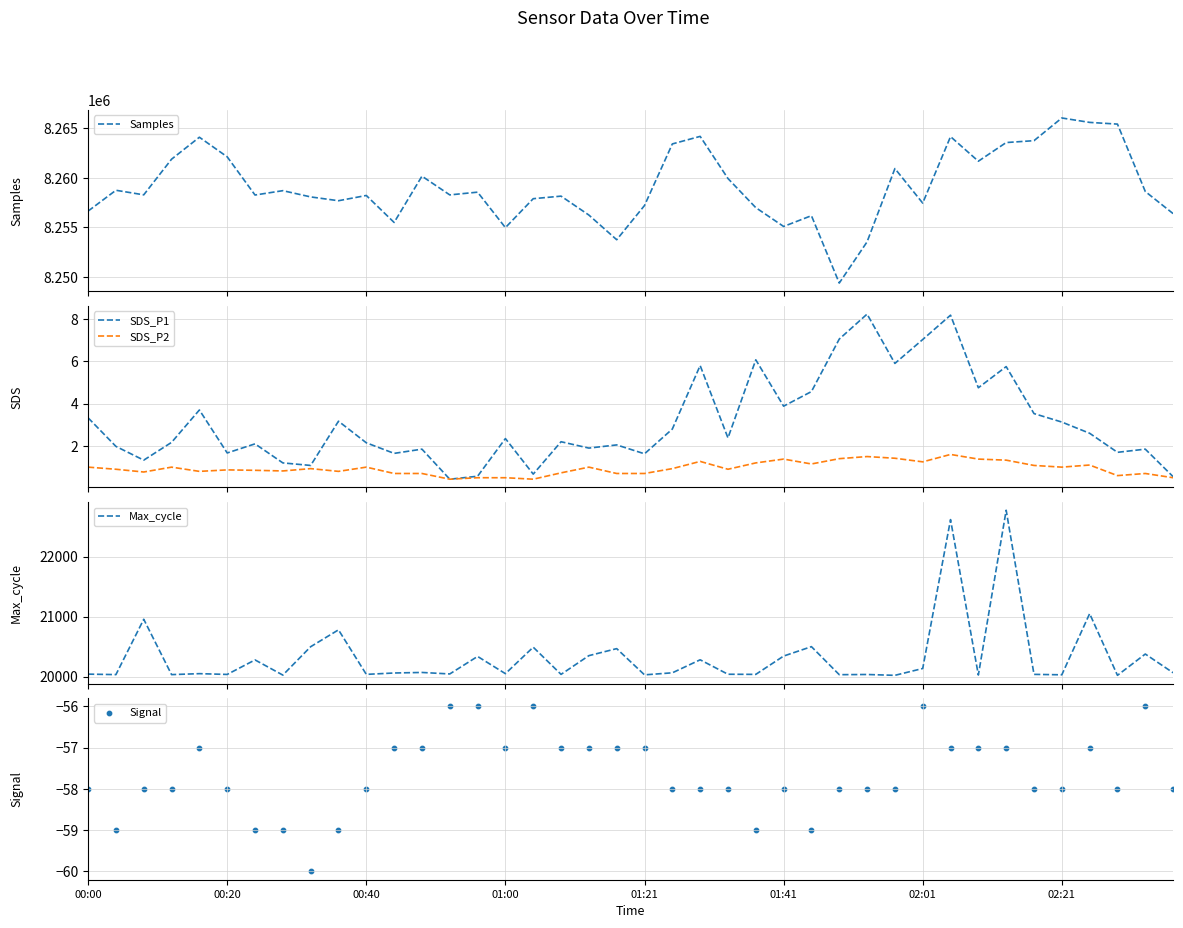

What are all the series names shown in the legend?

Samples, SDS_P1, SDS_P2, Max_cycle, Signal